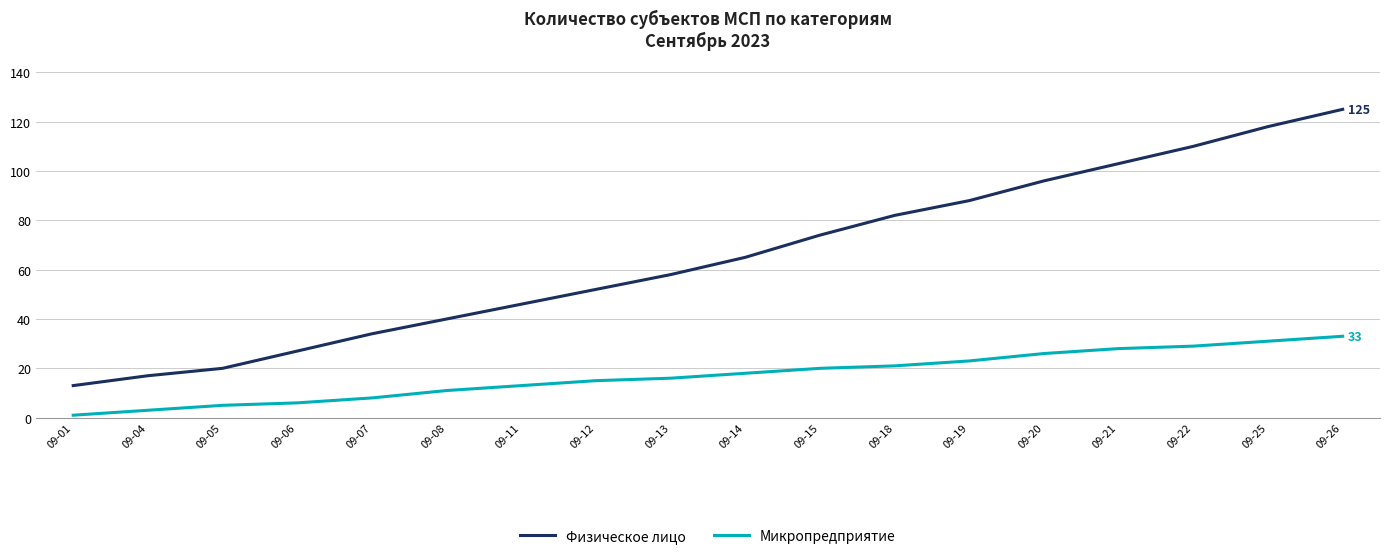

What is the minimum value shown in the chart?

1